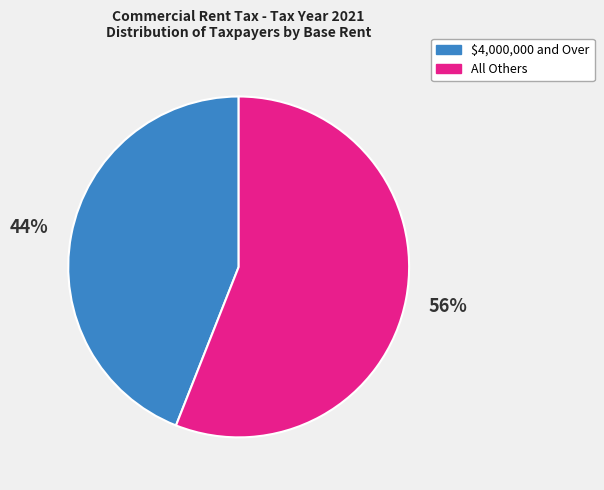

To the nearest percent, what is the average slice percentage?

50%